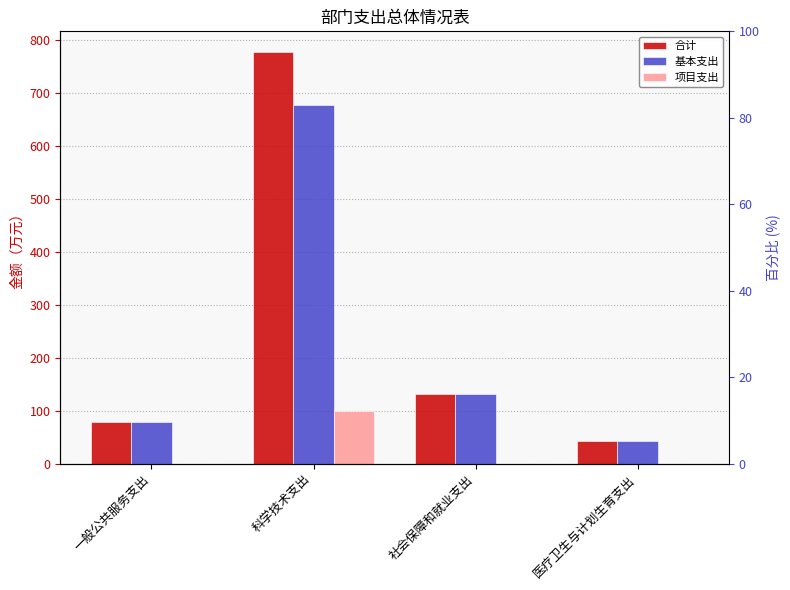

What is the label of the 4th bar from the right?

一般公共服务支出